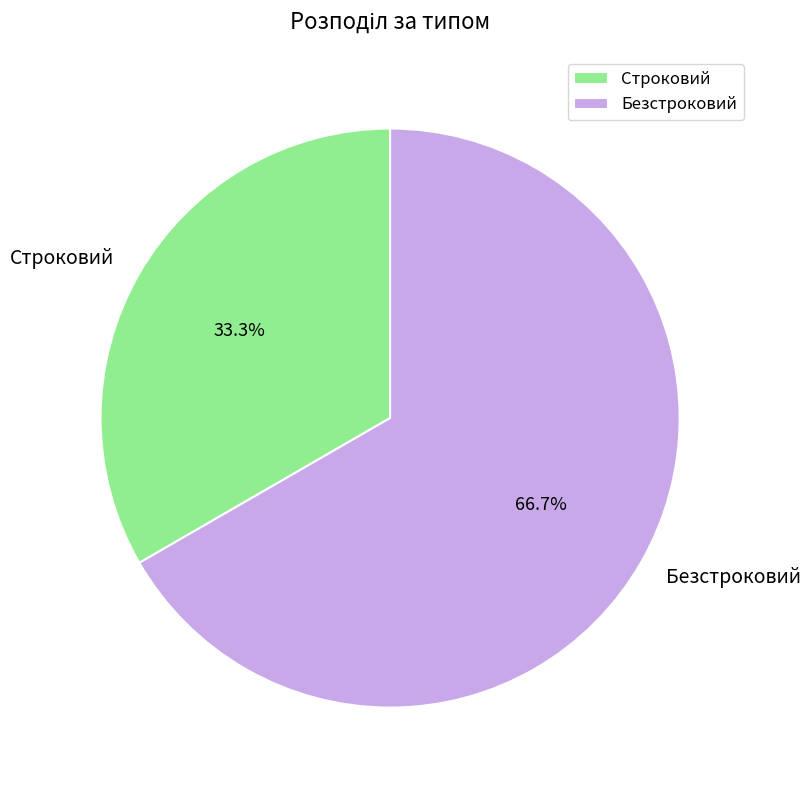

What is the total percentage of Безстроковий and Строковий?

100.0%